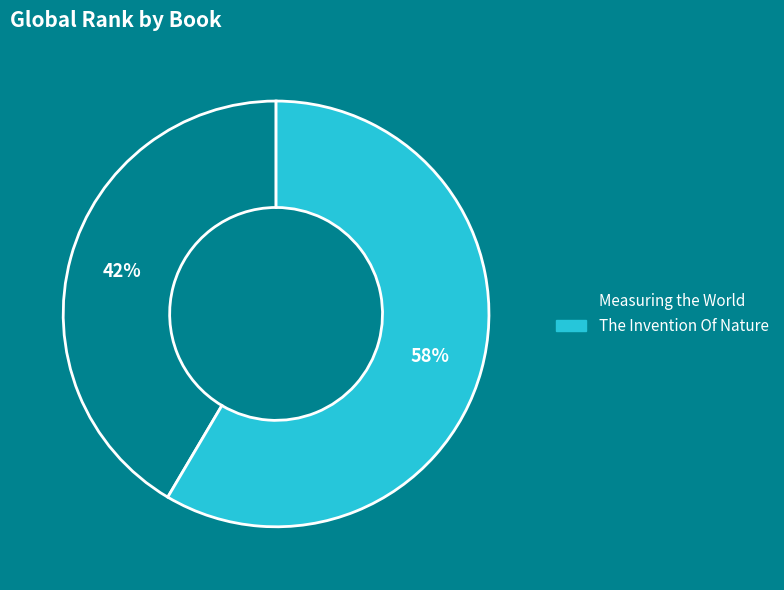

Does any single category account for the majority?

Yes